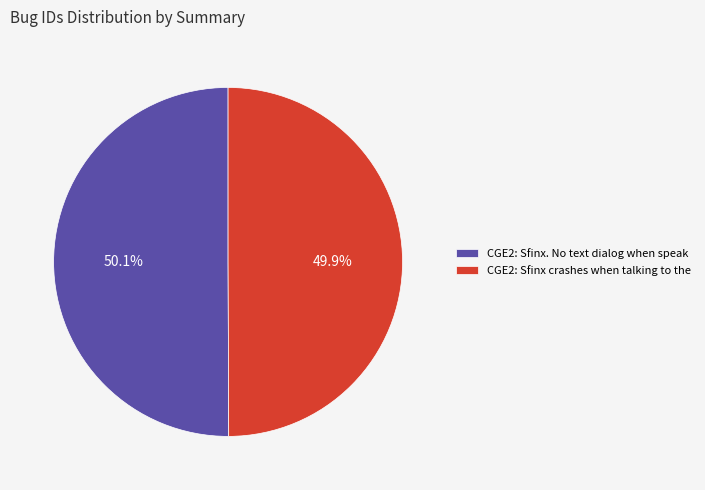

Count the number of slices in the pie.

2